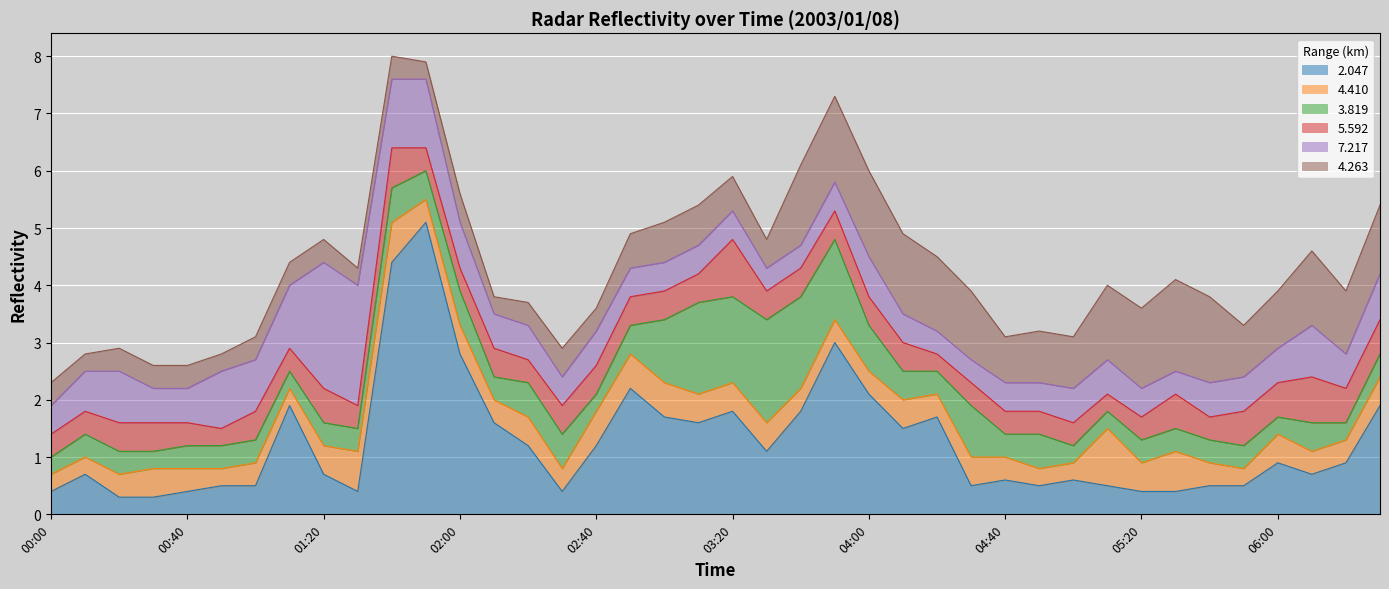

True or false: 3.819 has a value of 2.7 at 2003/01/08 03:40.

False